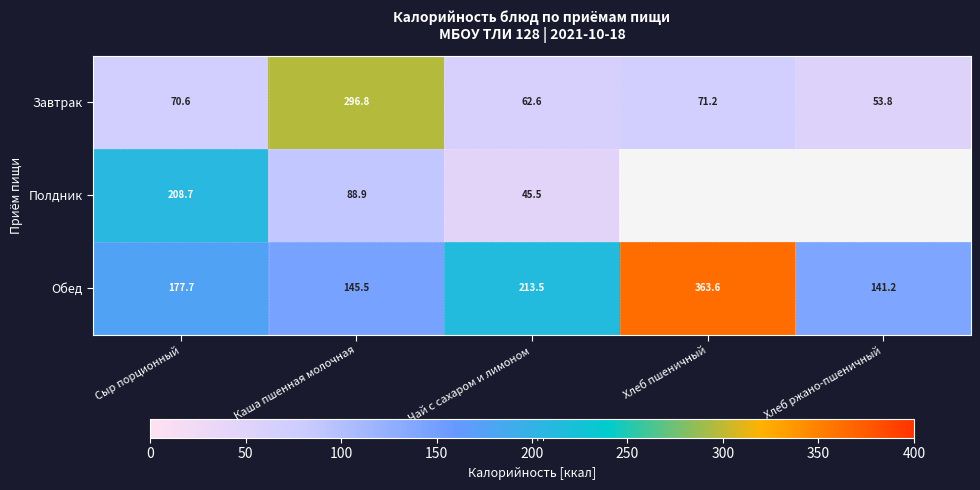

How many data points does each series have?

5